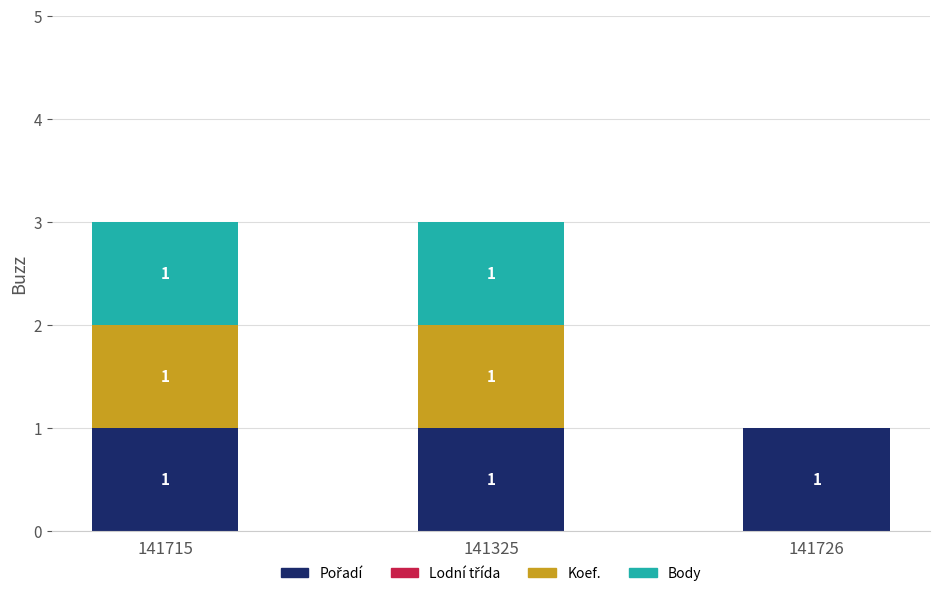

Are the bars horizontal?

No